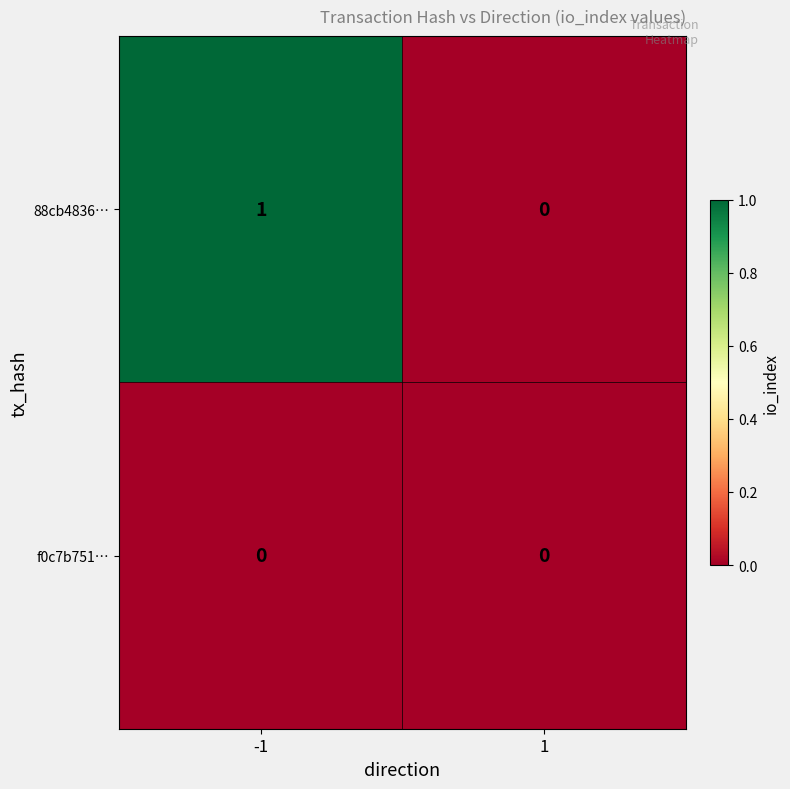

The value of 88cb4836… at 1 is -1. True or false?

False